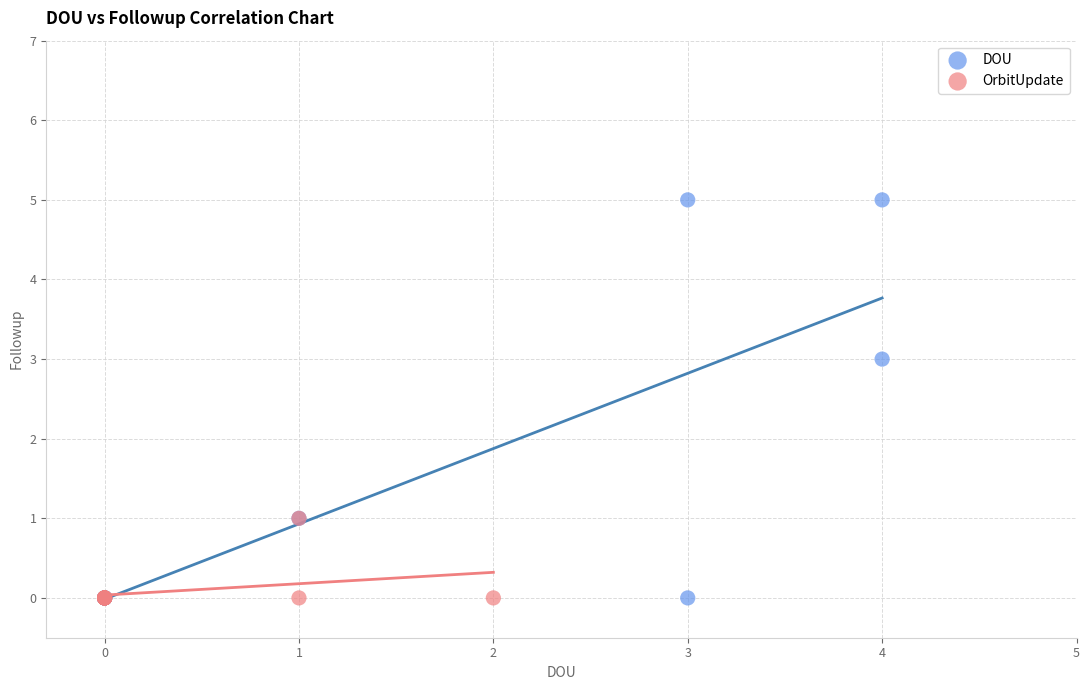

Which series has the widest spread of Y values?

DOU